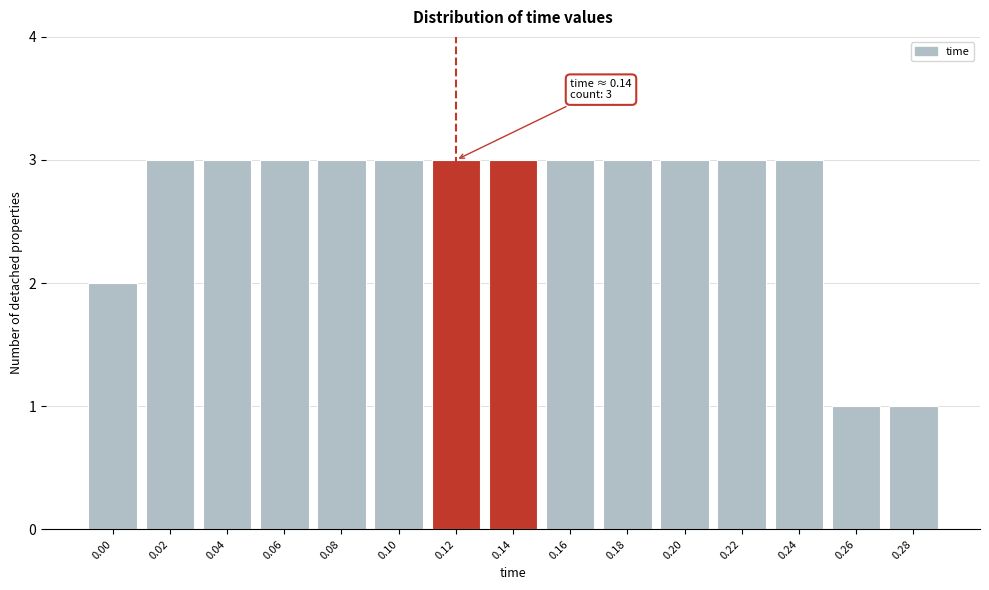

Reading left to right, transcribe all the data shown in this chart.

2	3	3	3	3	3	3	3	3	3	3	3	3	1	1